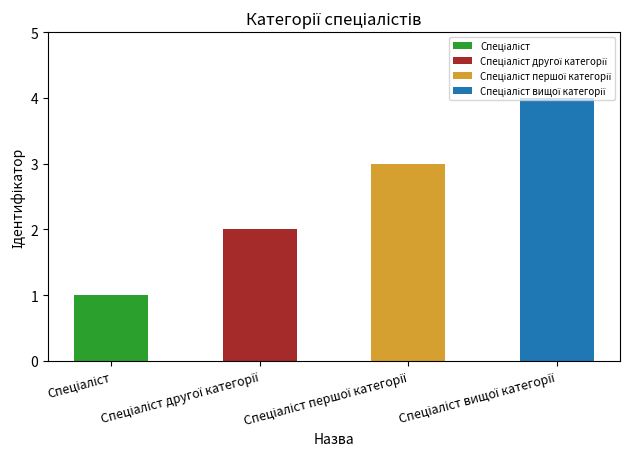

What is the minimum value shown in the chart?

1